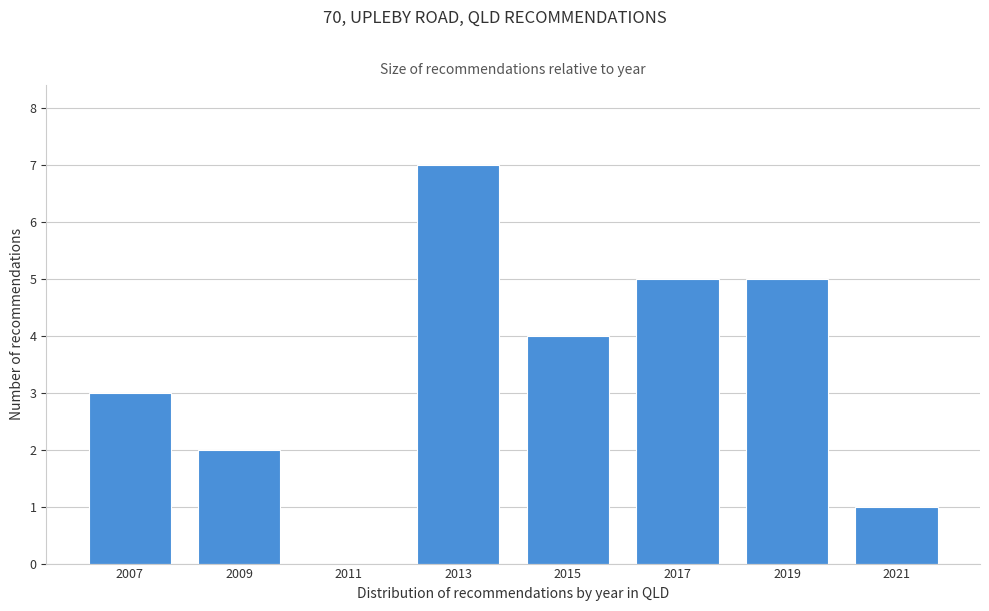

Reading left to right, transcribe all the data shown in this chart.

2007=3	2009=2	2011=0	2013=7	2015=4	2017=5	2019=5	2021=1